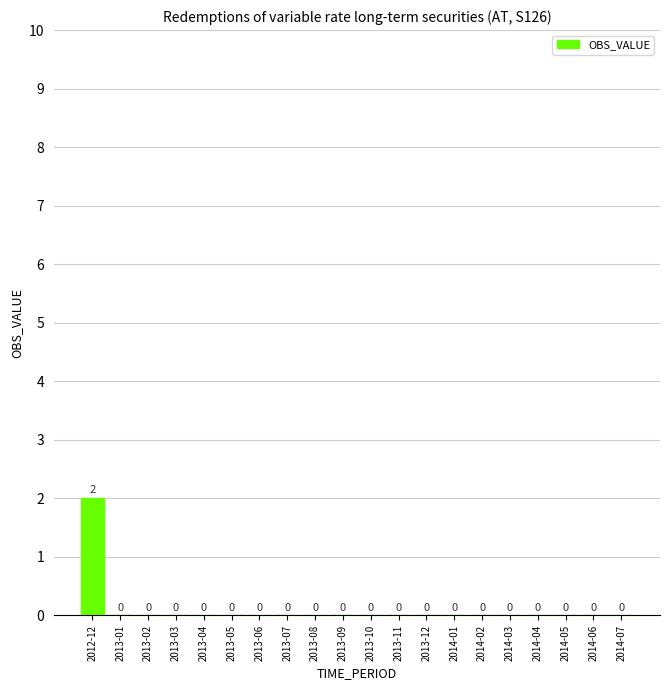

What is the maximum value shown in the chart?

2